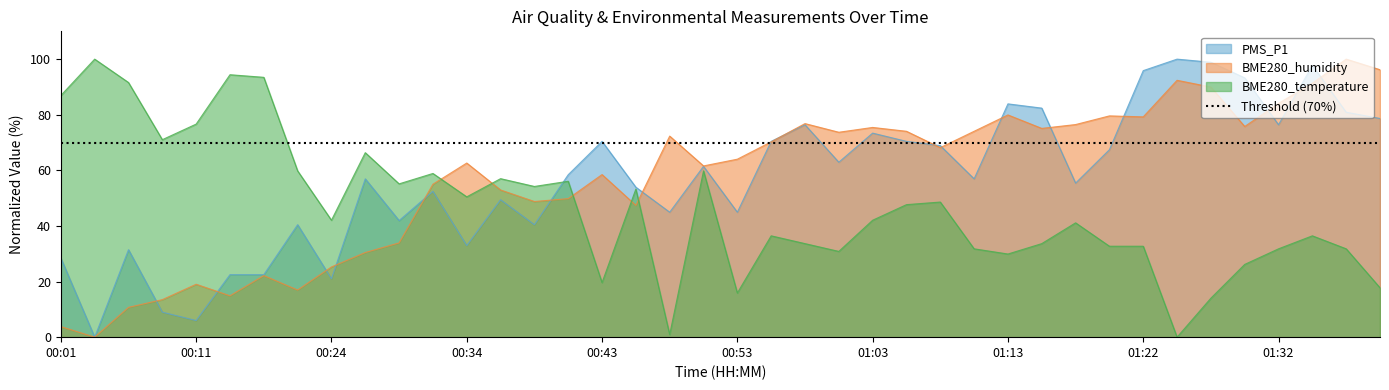

At which label does BME280_humidity first exceed 68?

00:48